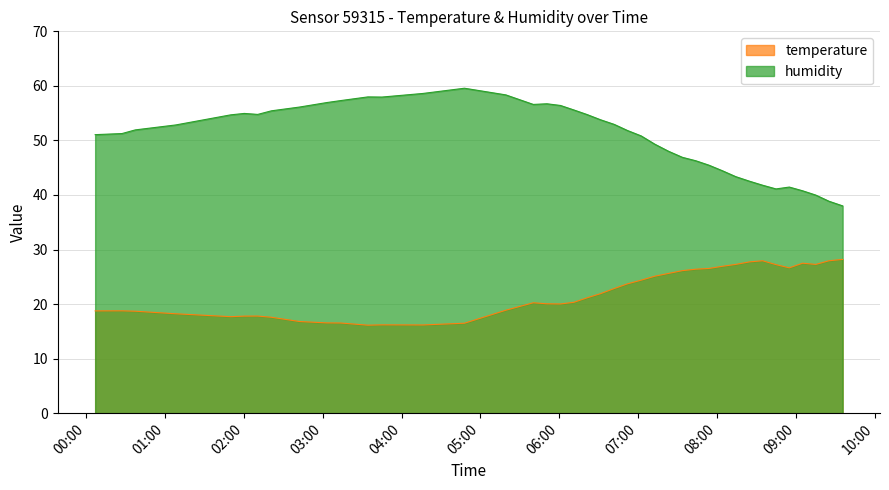

Which series has the largest range (max minus min)?

humidity